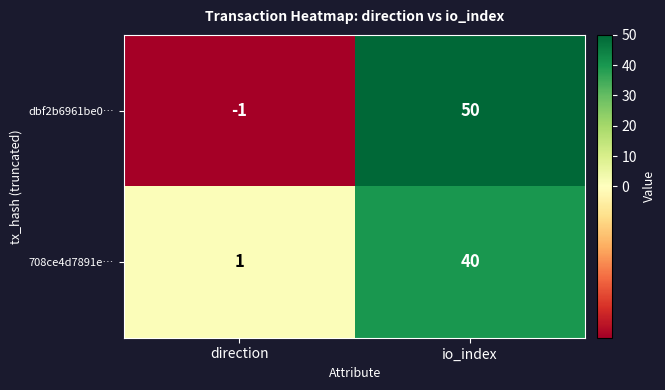

The value of 708ce4d7891e… at io_index is 8. True or false?

False